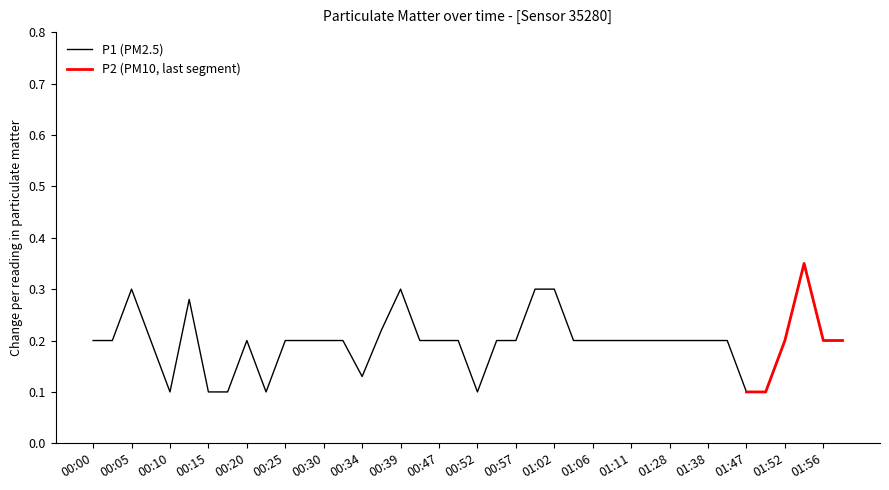

True or false: there are more than 2 points higher than both neighbors.

True